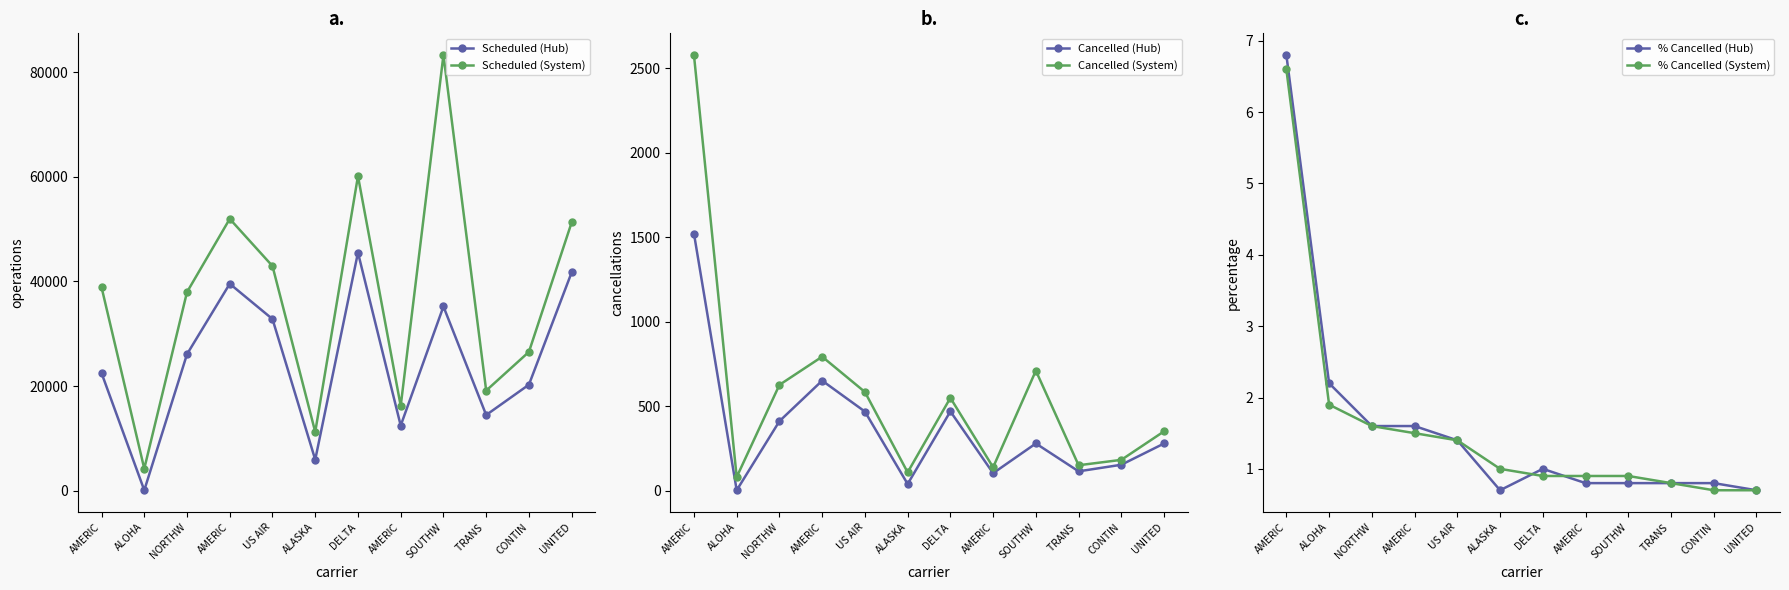

The % Cancelled (System) series shows 1.9 at ALOHA. True or false?

True